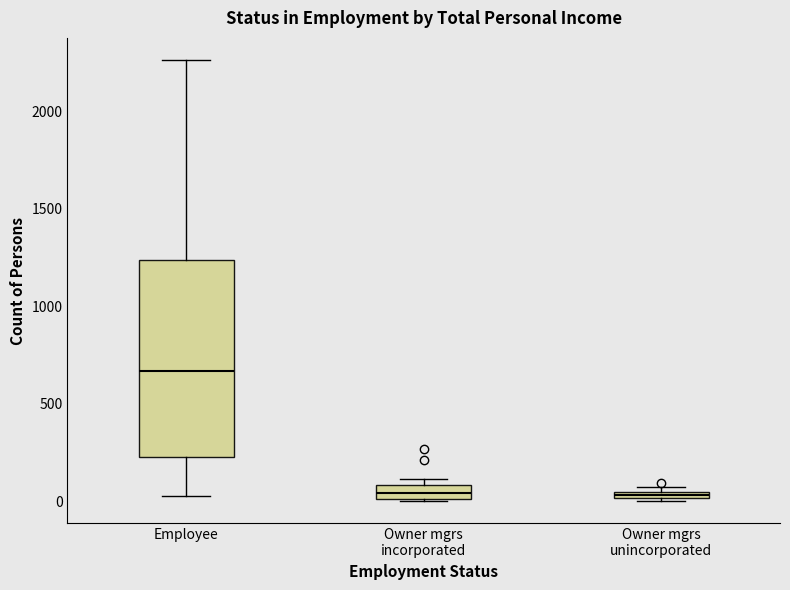

Where does the median line of the box for Employee sit on the y-axis? The values are not printed on the chart, so give them approximately, as read against the axis.

650